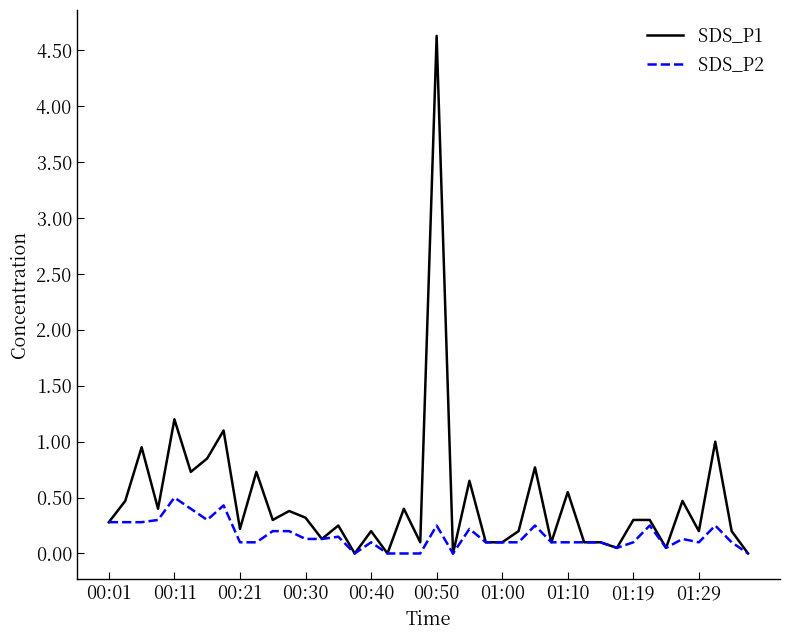

List the series in order of their peak value, highest first.

SDS_P1, SDS_P2